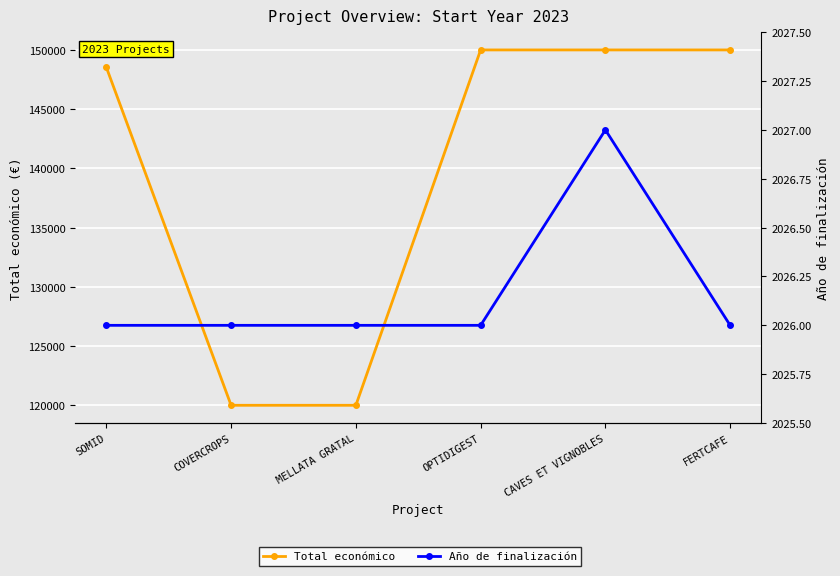

What is the total value across all series at SOMID?

150560